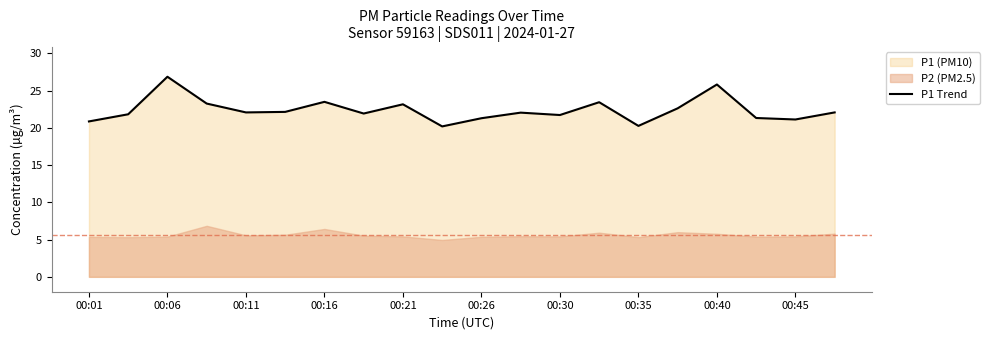

What is the greatest value displayed?

26.9